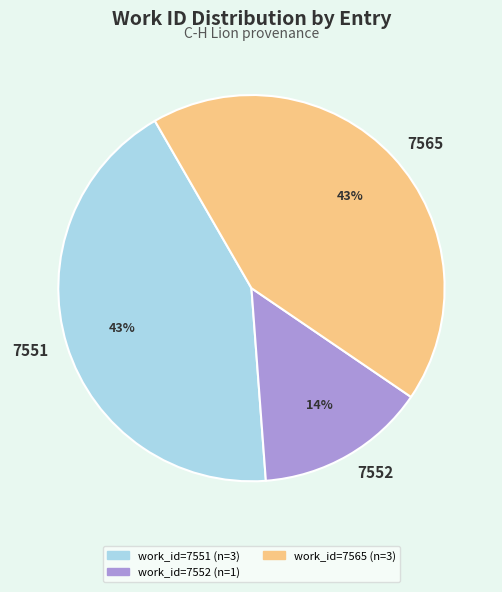

To the nearest percent, what portion does 7565 represent?

43%